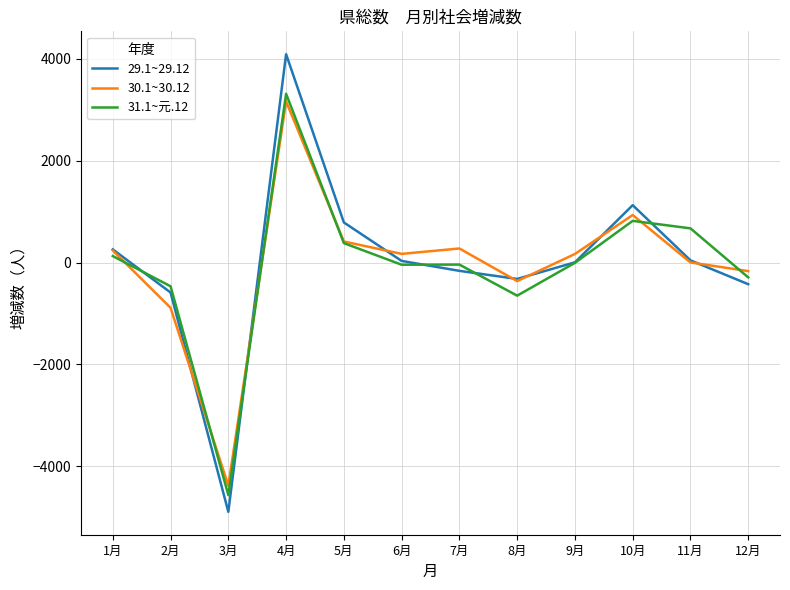

What are all the series names shown in the legend?

29.1~29.12, 30.1~30.12, 31.1~元.12